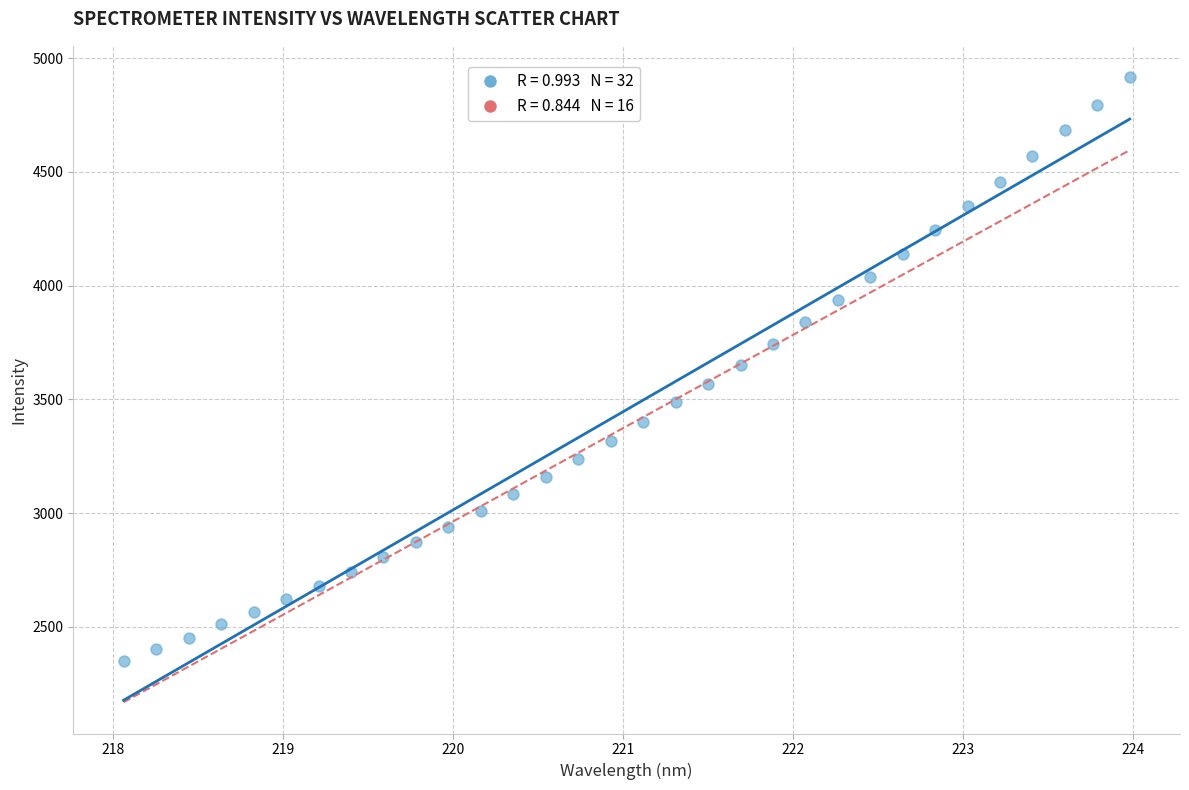

What is the range of X values (max minus min)?

5.9